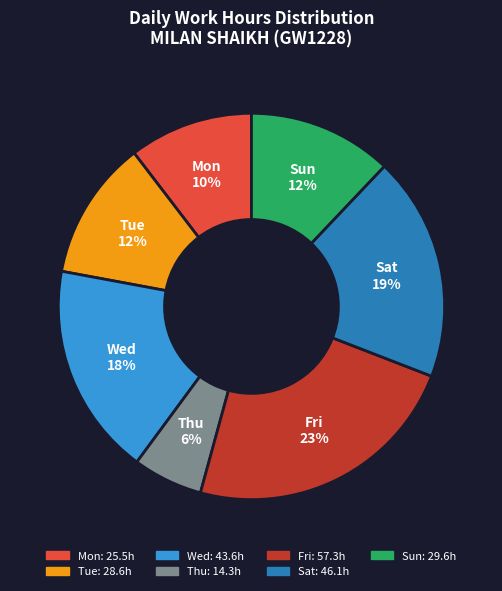

Is there any slice that represents more than half of the pie?

No